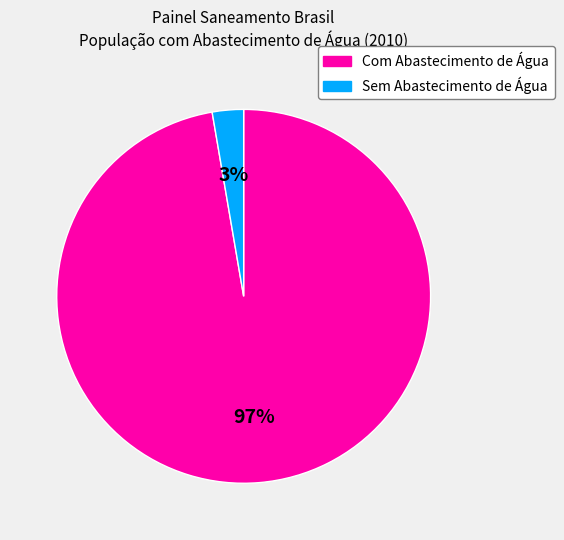

Which slice is the smallest?

Sem Abastecimento de Água